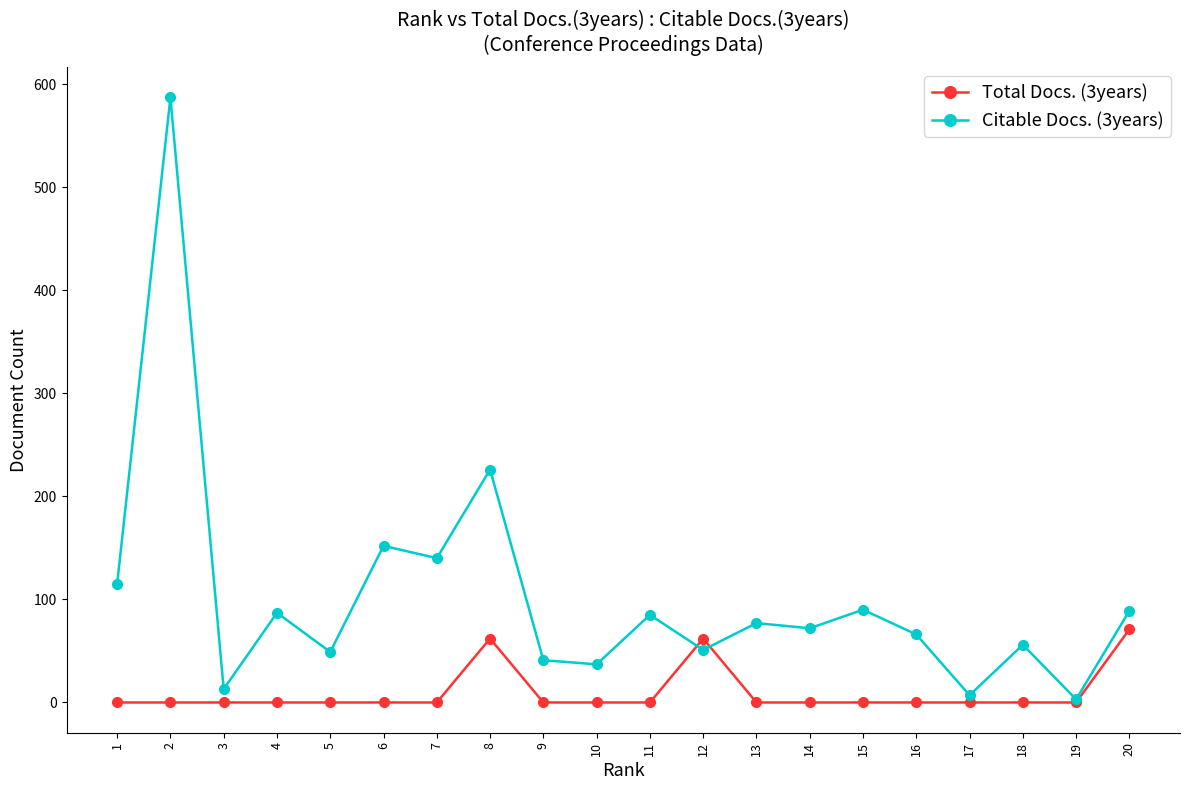

Where do Total Docs. (3years) and Citable Docs. (3years) first cross each other?

11 and 12